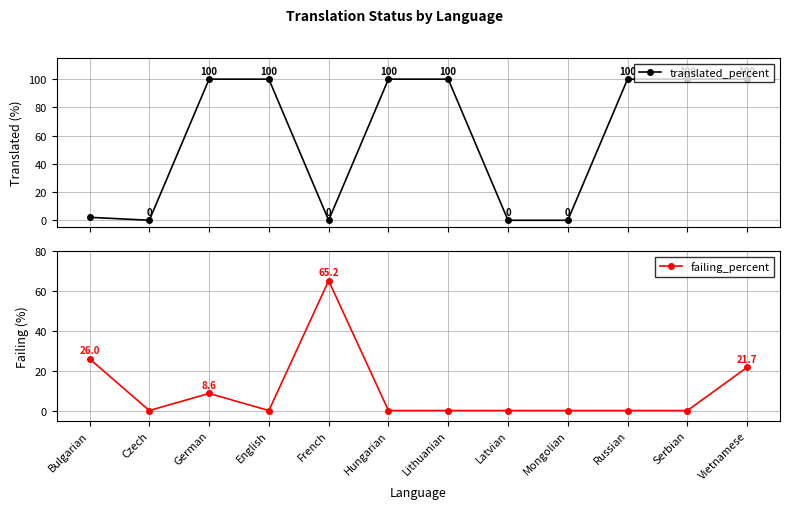

What are all the series names shown in the legend?

translated_percent, failing_percent